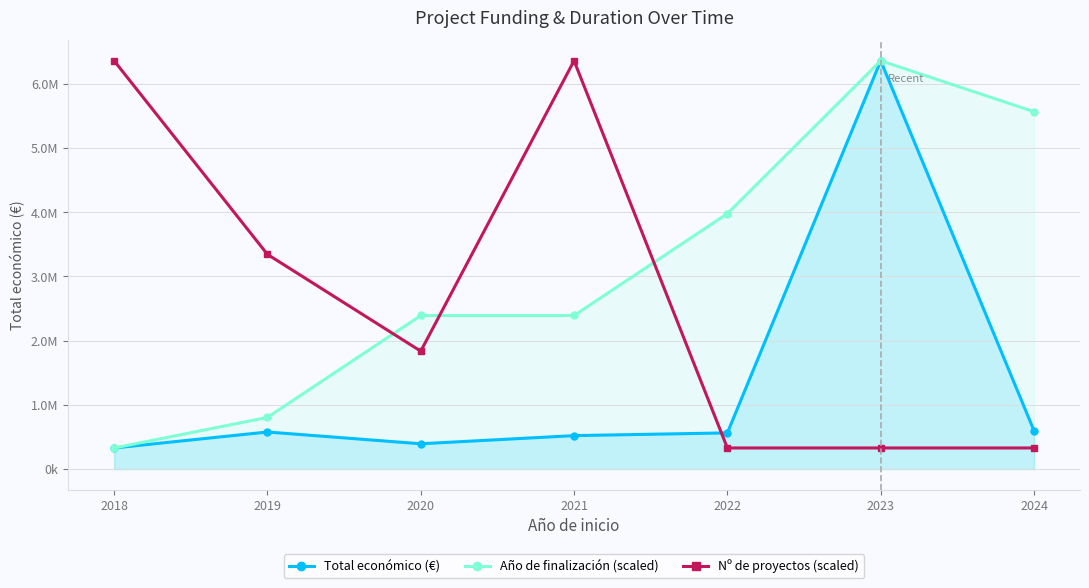

At which category is the sum across all series the highest?

2023